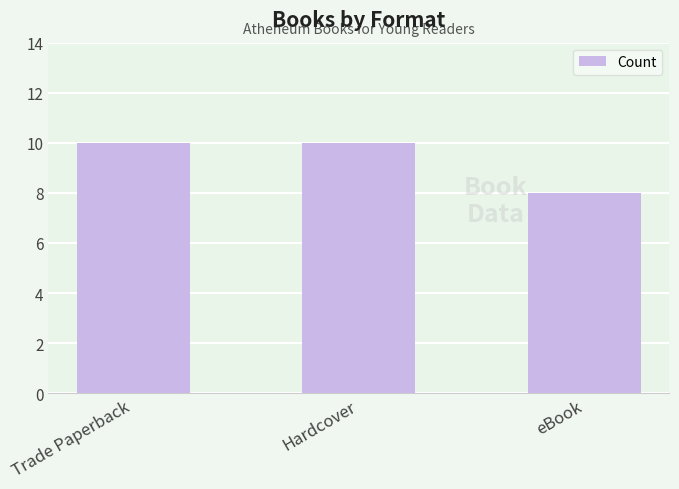

What is the label of the 3rd bar from the right?

Trade Paperback